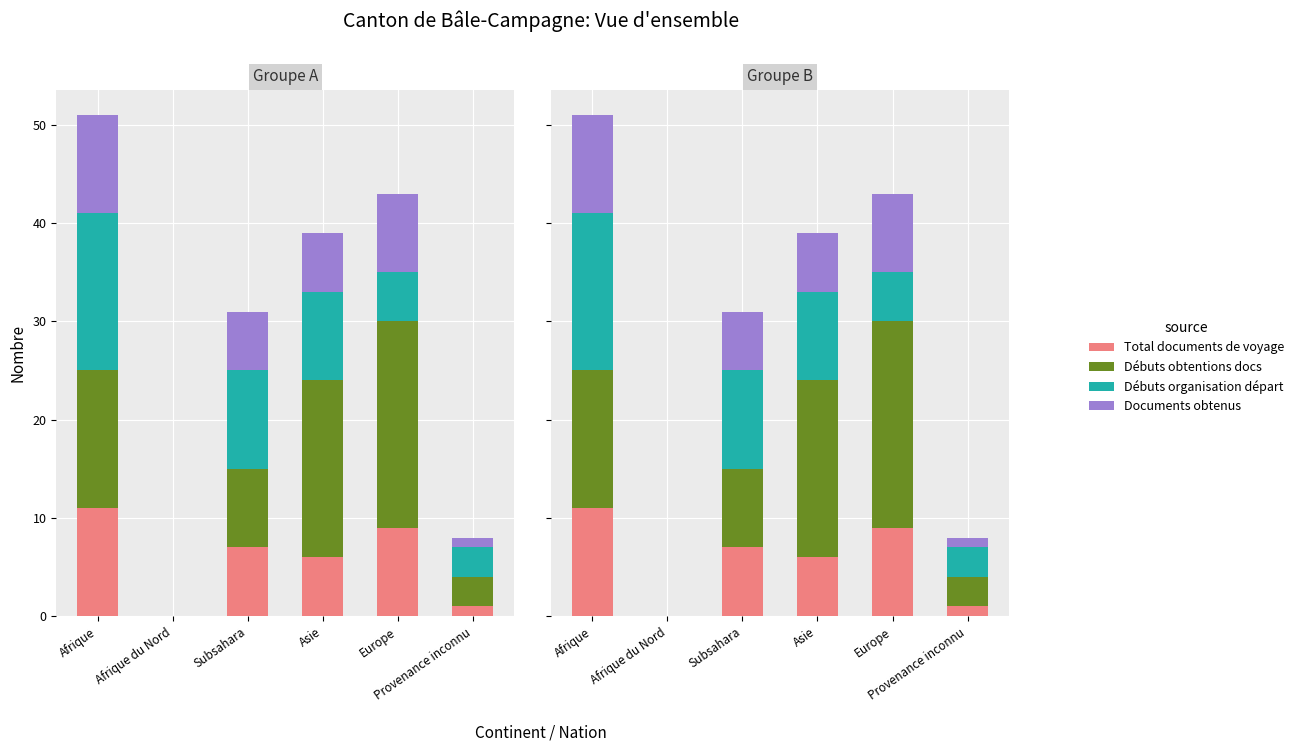

At which label is Débuts organisation départ closest to 8?

Asie